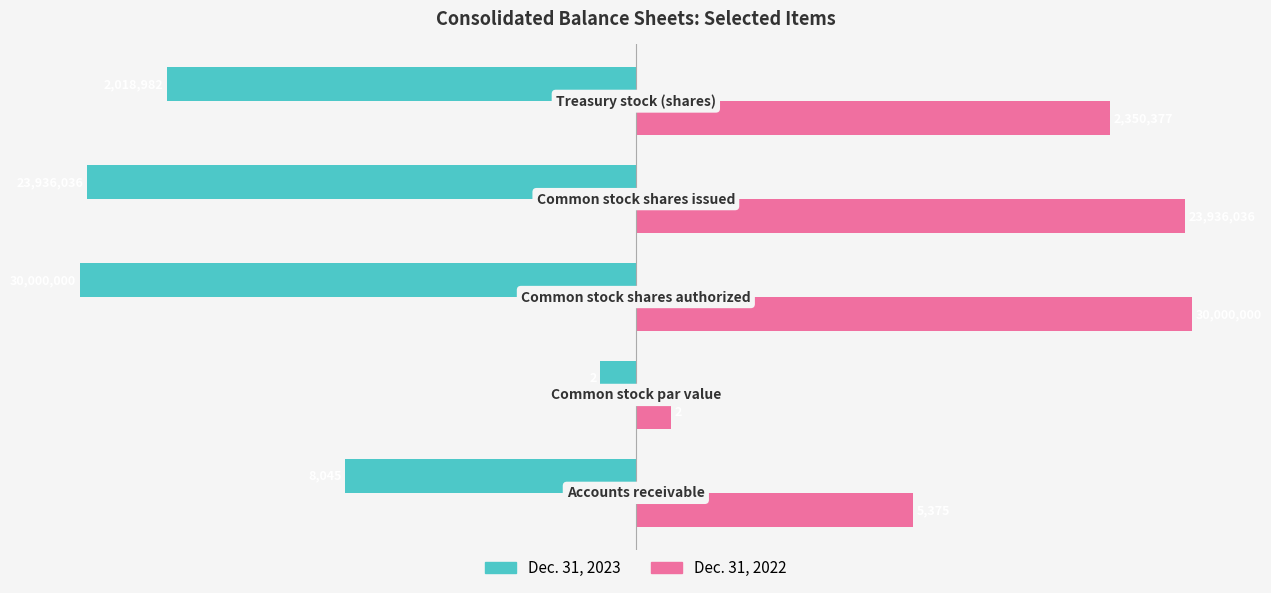

Reading right to left, extract all data points from this chart.

Dec. 31, 2023: -6.3	-7.4	-7.5	-0.5	-3.9
Dec. 31, 2022: 6.4	7.4	7.5	0.5	3.7